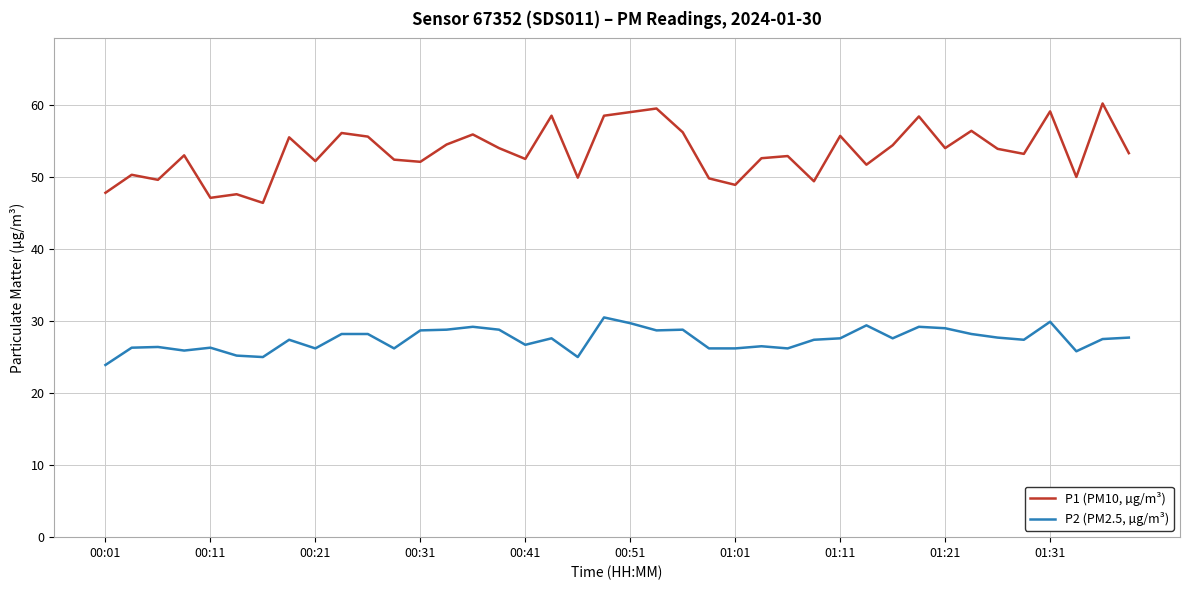

What is the difference between the maximum and minimum values in the P1 (PM10, µg/m³) series?

13.8